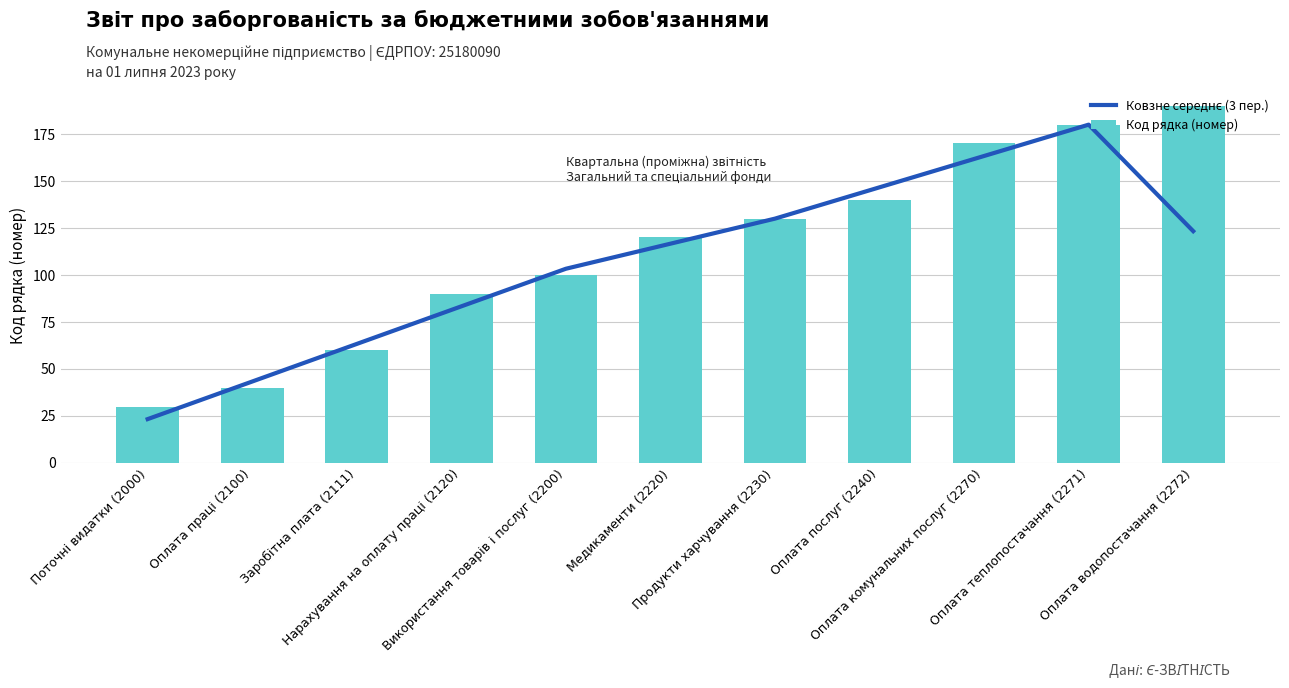

Which label corresponds to the largest value in the chart?

Оплата водопостачання (2272)